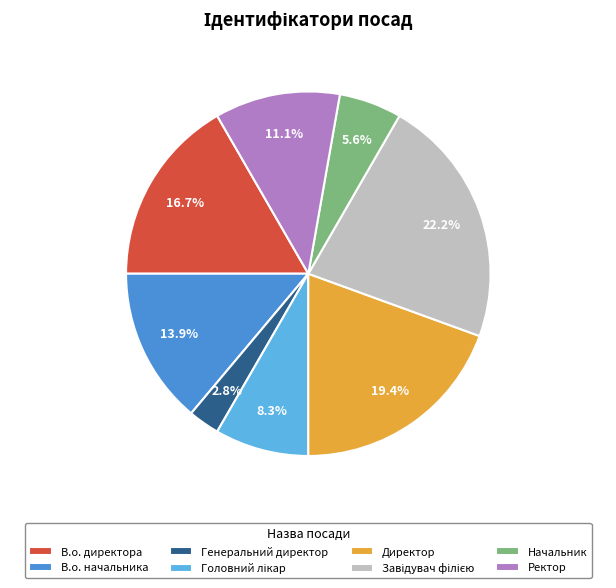

How many segments does this pie chart have?

8